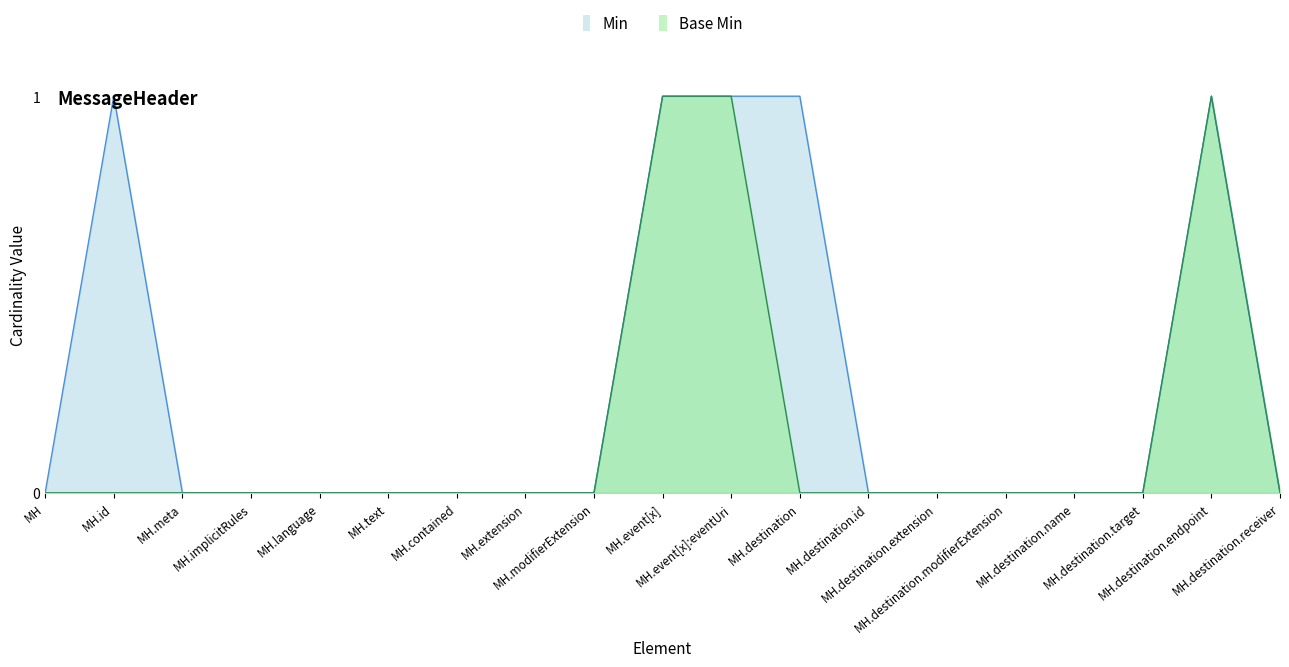

Count the Base Min values in the range 0 to 1.

19